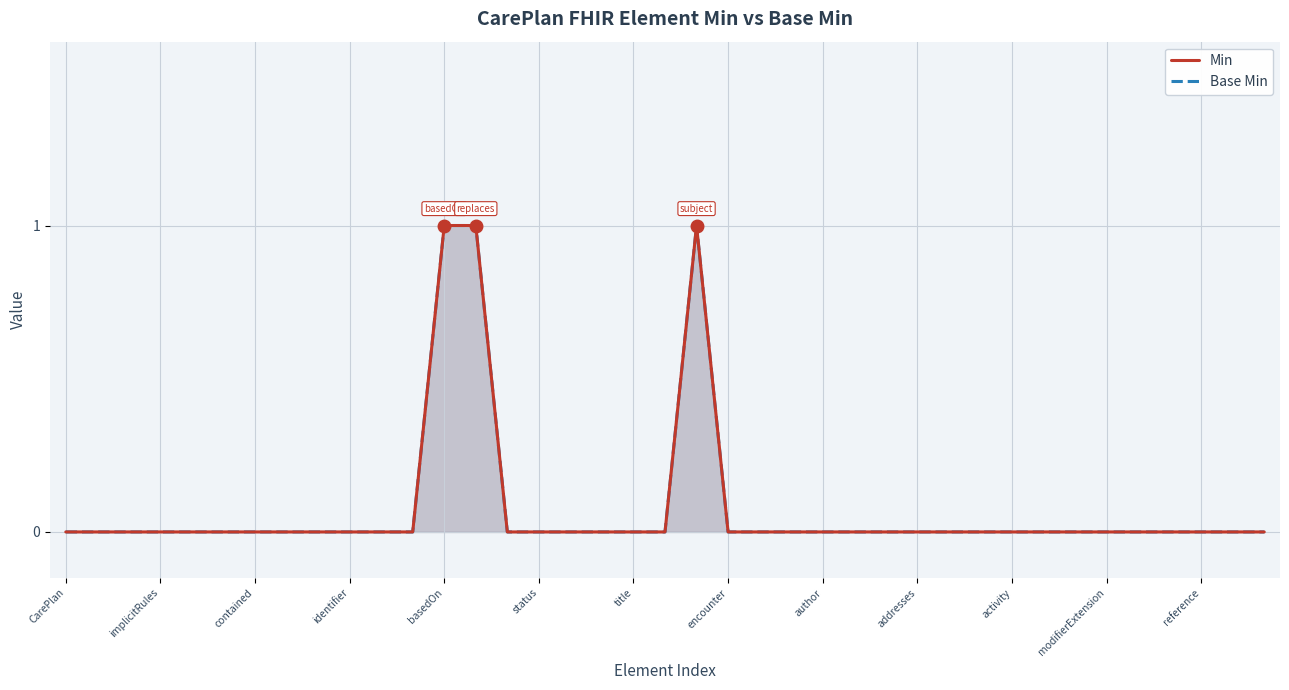

Is the value of Base Min at addresses greater than the value of Min at modifierExtension?

No